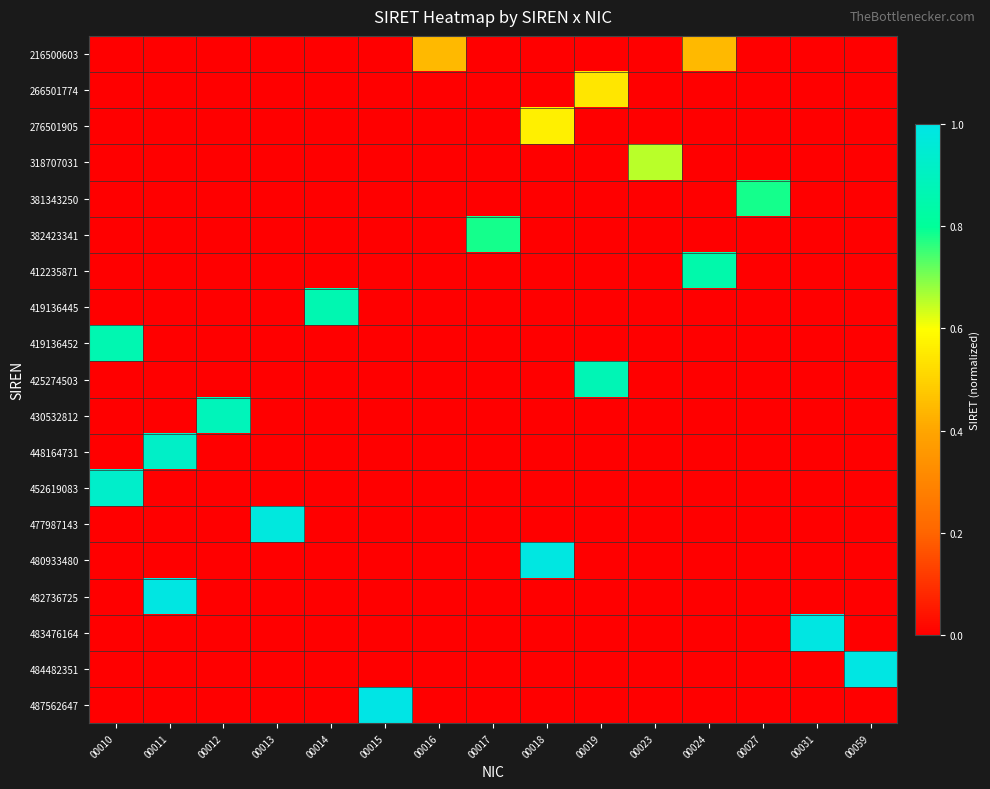

Reading left to right, extract all data points from this chart.

216500603: 00010=0.0	00011=0.0	00012=0.0	00013=0.0	00014=0.0	00015=0.0	00016=0.4	00017=0.0	00018=0.0	00019=0.0	00023=0.0	00024=0.4	00027=0.0	00031=0.0	00059=0.0
266501774: 00010=0.0	00011=0.0	00012=0.0	00013=0.0	00014=0.0	00015=0.0	00016=0.0	00017=0.0	00018=0.0	00019=0.5	00023=0.0	00024=0.0	00027=0.0	00031=0.0	00059=0.0
276501905: 00010=0.0	00011=0.0	00012=0.0	00013=0.0	00014=0.0	00015=0.0	00016=0.0	00017=0.0	00018=0.6	00019=0.0	00023=0.0	00024=0.0	00027=0.0	00031=0.0	00059=0.0
318707031: 00010=0.0	00011=0.0	00012=0.0	00013=0.0	00014=0.0	00015=0.0	00016=0.0	00017=0.0	00018=0.0	00019=0.0	00023=0.7	00024=0.0	00027=0.0	00031=0.0	00059=0.0
381343250: 00010=0.0	00011=0.0	00012=0.0	00013=0.0	00014=0.0	00015=0.0	00016=0.0	00017=0.0	00018=0.0	00019=0.0	00023=0.0	00024=0.0	00027=0.8	00031=0.0	00059=0.0
382423341: 00010=0.0	00011=0.0	00012=0.0	00013=0.0	00014=0.0	00015=0.0	00016=0.0	00017=0.8	00018=0.0	00019=0.0	00023=0.0	00024=0.0	00027=0.0	00031=0.0	00059=0.0
412235871: 00010=0.0	00011=0.0	00012=0.0	00013=0.0	00014=0.0	00015=0.0	00016=0.0	00017=0.0	00018=0.0	00019=0.0	00023=0.0	00024=0.8	00027=0.0	00031=0.0	00059=0.0
419136445: 00010=0.0	00011=0.0	00012=0.0	00013=0.0	00014=0.9	00015=0.0	00016=0.0	00017=0.0	00018=0.0	00019=0.0	00023=0.0	00024=0.0	00027=0.0	00031=0.0	00059=0.0
419136452: 00010=0.9	00011=0.0	00012=0.0	00013=0.0	00014=0.0	00015=0.0	00016=0.0	00017=0.0	00018=0.0	00019=0.0	00023=0.0	00024=0.0	00027=0.0	00031=0.0	00059=0.0
425274503: 00010=0.0	00011=0.0	00012=0.0	00013=0.0	00014=0.0	00015=0.0	00016=0.0	00017=0.0	00018=0.0	00019=0.9	00023=0.0	00024=0.0	00027=0.0	00031=0.0	00059=0.0
430532812: 00010=0.0	00011=0.0	00012=0.9	00013=0.0	00014=0.0	00015=0.0	00016=0.0	00017=0.0	00018=0.0	00019=0.0	00023=0.0	00024=0.0	00027=0.0	00031=0.0	00059=0.0
448164731: 00010=0.0	00011=0.9	00012=0.0	00013=0.0	00014=0.0	00015=0.0	00016=0.0	00017=0.0	00018=0.0	00019=0.0	00023=0.0	00024=0.0	00027=0.0	00031=0.0	00059=0.0
452619083: 00010=0.9	00011=0.0	00012=0.0	00013=0.0	00014=0.0	00015=0.0	00016=0.0	00017=0.0	00018=0.0	00019=0.0	00023=0.0	00024=0.0	00027=0.0	00031=0.0	00059=0.0
477987143: 00010=0.0	00011=0.0	00012=0.0	00013=1.0	00014=0.0	00015=0.0	00016=0.0	00017=0.0	00018=0.0	00019=0.0	00023=0.0	00024=0.0	00027=0.0	00031=0.0	00059=0.0
480933480: 00010=0.0	00011=0.0	00012=0.0	00013=0.0	00014=0.0	00015=0.0	00016=0.0	00017=0.0	00018=1.0	00019=0.0	00023=0.0	00024=0.0	00027=0.0	00031=0.0	00059=0.0
482736725: 00010=0.0	00011=1.0	00012=0.0	00013=0.0	00014=0.0	00015=0.0	00016=0.0	00017=0.0	00018=0.0	00019=0.0	00023=0.0	00024=0.0	00027=0.0	00031=0.0	00059=0.0
483476164: 00010=0.0	00011=0.0	00012=0.0	00013=0.0	00014=0.0	00015=0.0	00016=0.0	00017=0.0	00018=0.0	00019=0.0	00023=0.0	00024=0.0	00027=0.0	00031=1.0	00059=0.0
484482351: 00010=0.0	00011=0.0	00012=0.0	00013=0.0	00014=0.0	00015=0.0	00016=0.0	00017=0.0	00018=0.0	00019=0.0	00023=0.0	00024=0.0	00027=0.0	00031=0.0	00059=1.0
487562647: 00010=0.0	00011=0.0	00012=0.0	00013=0.0	00014=0.0	00015=1.0	00016=0.0	00017=0.0	00018=0.0	00019=0.0	00023=0.0	00024=0.0	00027=0.0	00031=0.0	00059=0.0